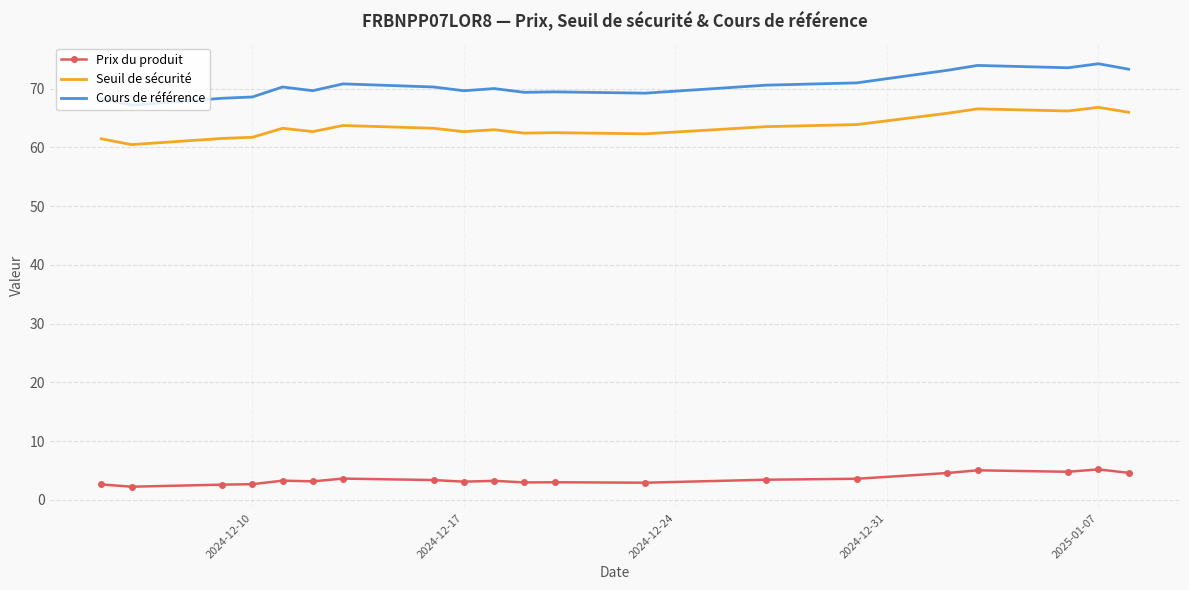

True or false: Prix du produit and Cours de référence cross at least once.

False